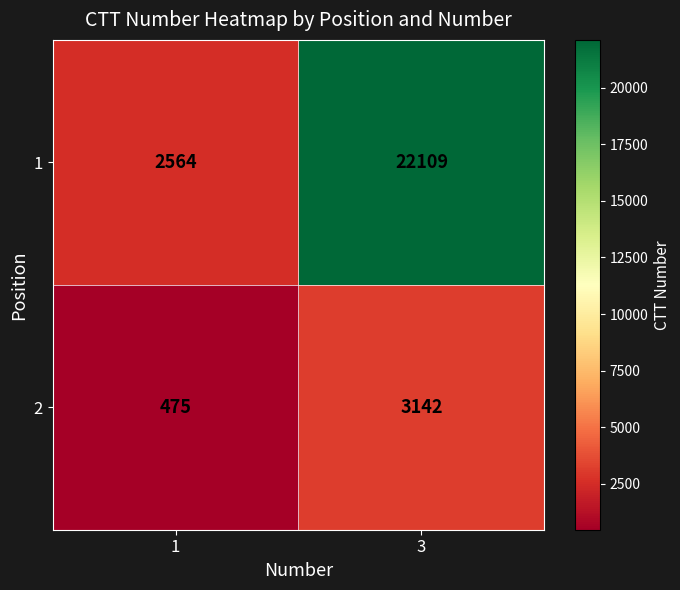

At 3, list the series in order from largest to smallest.

1, 2